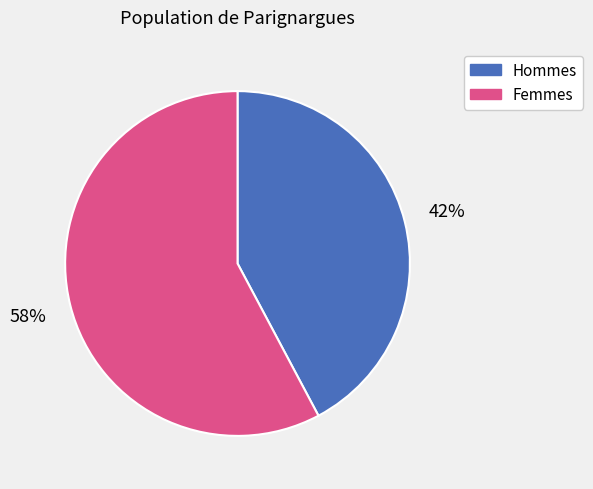

Is there any slice that represents more than half of the pie?

Yes